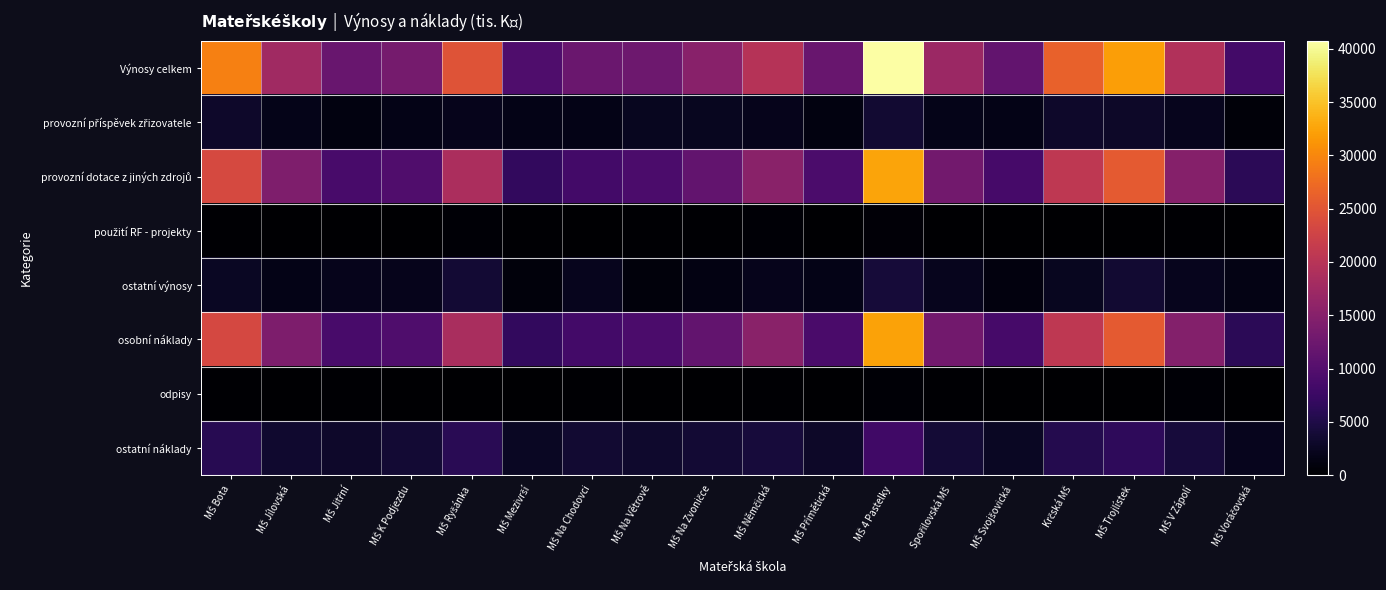

Between MŠ Svojšovická and MŠ Na Zvoničce, which is larger?

MŠ Na Zvoničce